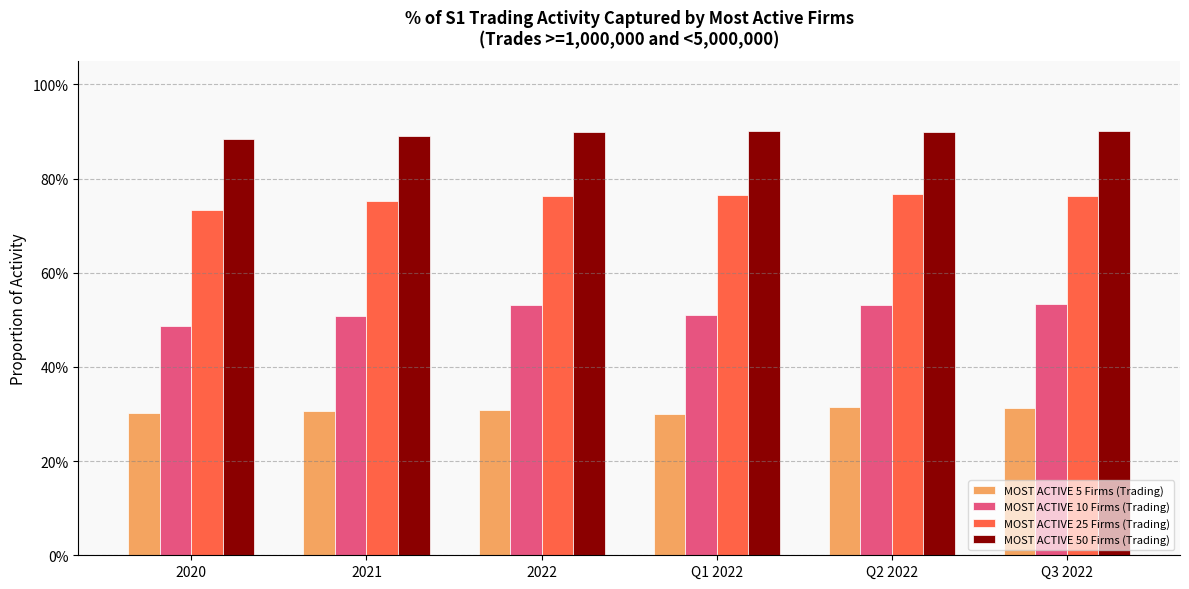

The MOST ACTIVE 25 Firms (Trading) series shows 1.3 at Q3 2022. True or false?

False